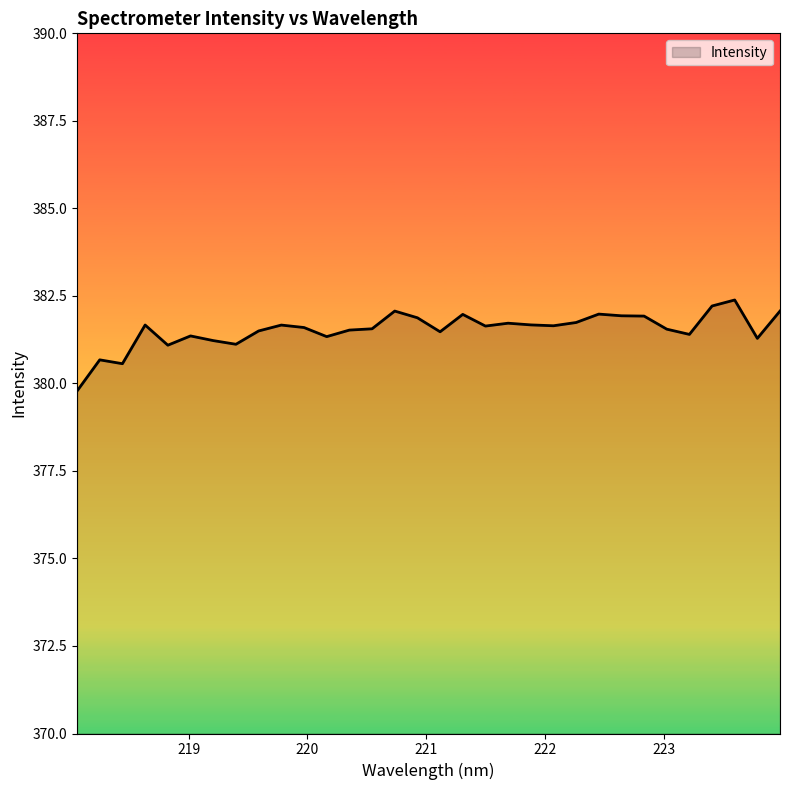

What is the smallest value displayed?

379.8